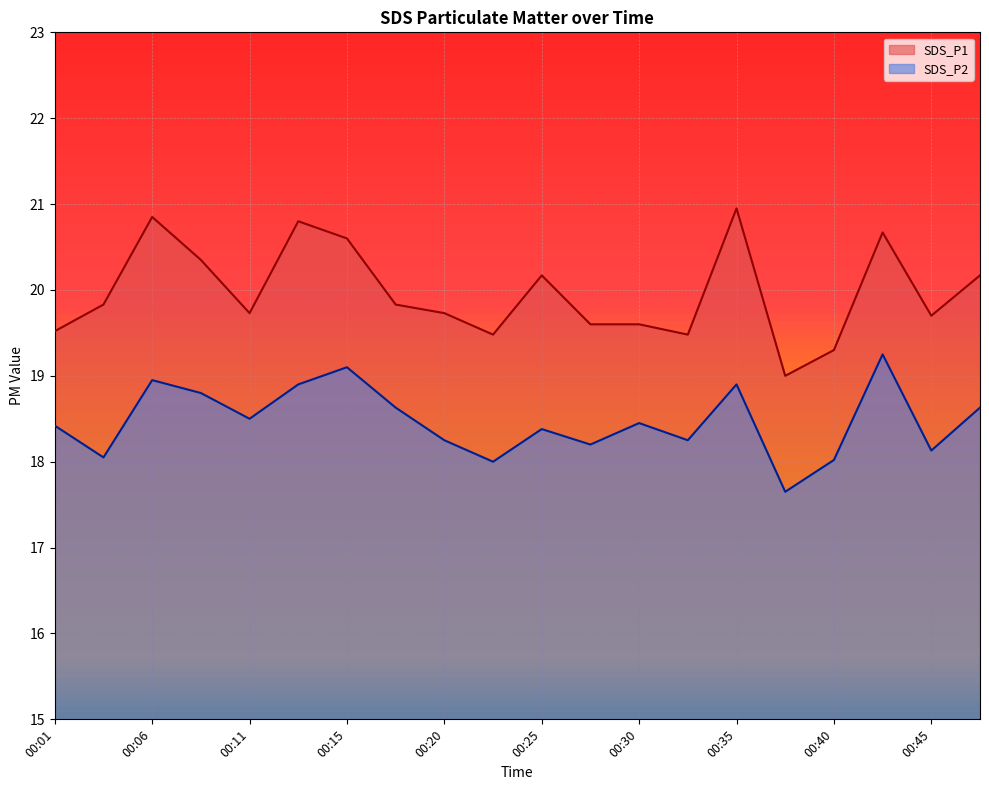

At which category does the chart reach its peak across all series?

00:35